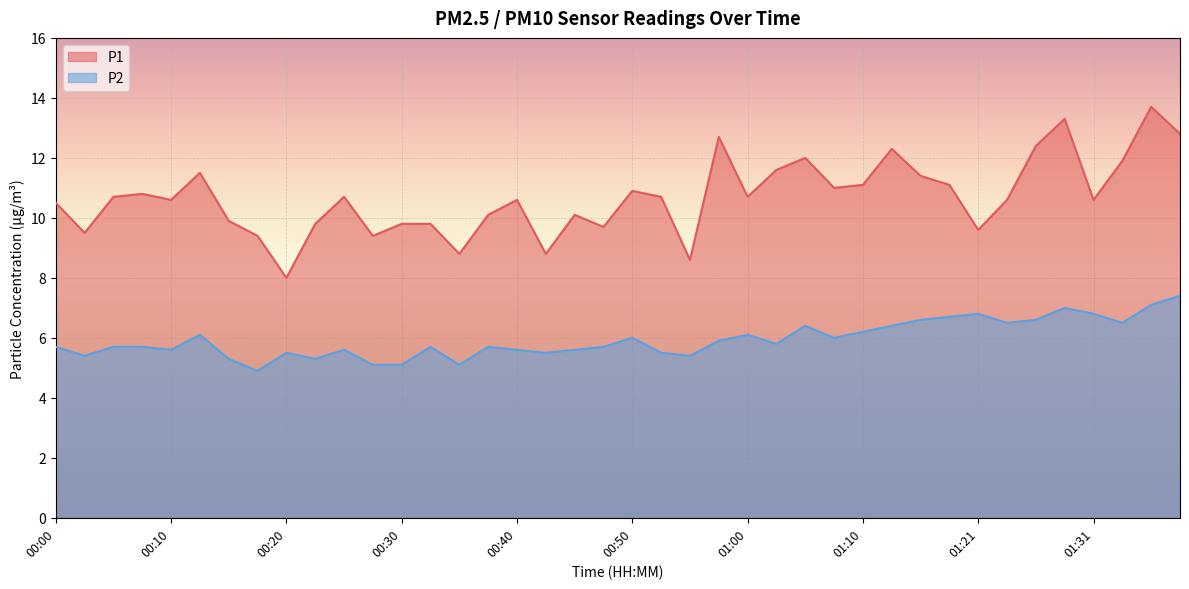

Reading left to right, transcribe all the data shown in this chart.

P1: 00:00=10.5	00:02=9.5	00:05=10.7	00:07=10.8	00:10=10.6	00:12=11.5	00:15=9.9	00:17=9.4	00:20=8.0	00:22=9.8	00:25=10.7	00:27=9.4	00:30=9.8	00:32=9.8	00:35=8.8	00:37=10.1	00:40=10.6	00:42=8.8	00:45=10.1	00:47=9.7	00:50=10.9	00:52=10.7	00:55=8.6	00:58=12.7	01:00=10.7	01:03=11.6	01:05=12.0	01:08=11.0	01:10=11.1	01:13=12.3	01:16=11.4	01:18=11.1	01:21=9.6	01:23=10.6	01:26=12.4	01:29=13.3	01:31=10.6	01:34=11.9	01:37=13.7	01:39=12.8
P2: 00:00=5.7	00:02=5.4	00:05=5.7	00:07=5.7	00:10=5.6	00:12=6.1	00:15=5.3	00:17=4.9	00:20=5.5	00:22=5.3	00:25=5.6	00:27=5.1	00:30=5.1	00:32=5.7	00:35=5.1	00:37=5.7	00:40=5.6	00:42=5.5	00:45=5.6	00:47=5.7	00:50=6.0	00:52=5.5	00:55=5.4	00:58=5.9	01:00=6.1	01:03=5.8	01:05=6.4	01:08=6.0	01:10=6.2	01:13=6.4	01:16=6.6	01:18=6.7	01:21=6.8	01:23=6.5	01:26=6.6	01:29=7.0	01:31=6.8	01:34=6.5	01:37=7.1	01:39=7.4